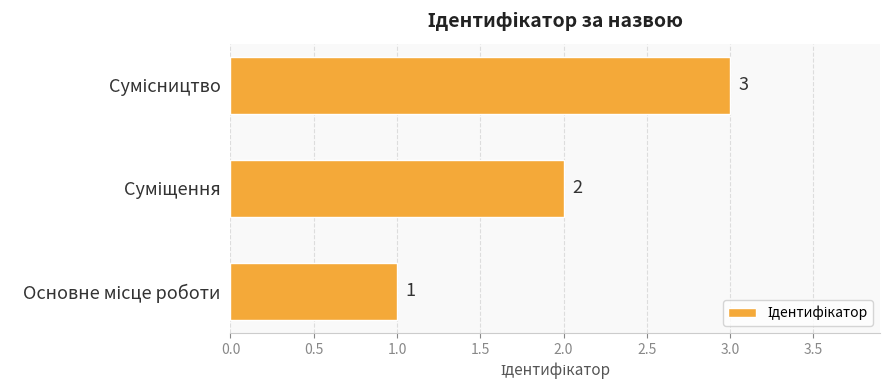

What is the greatest value displayed?

3